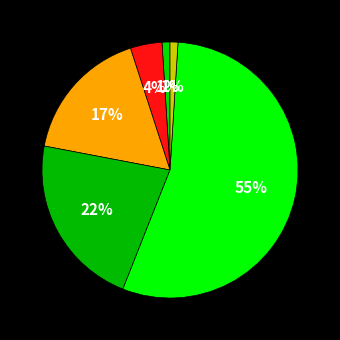

How many slices are in this pie chart?

6